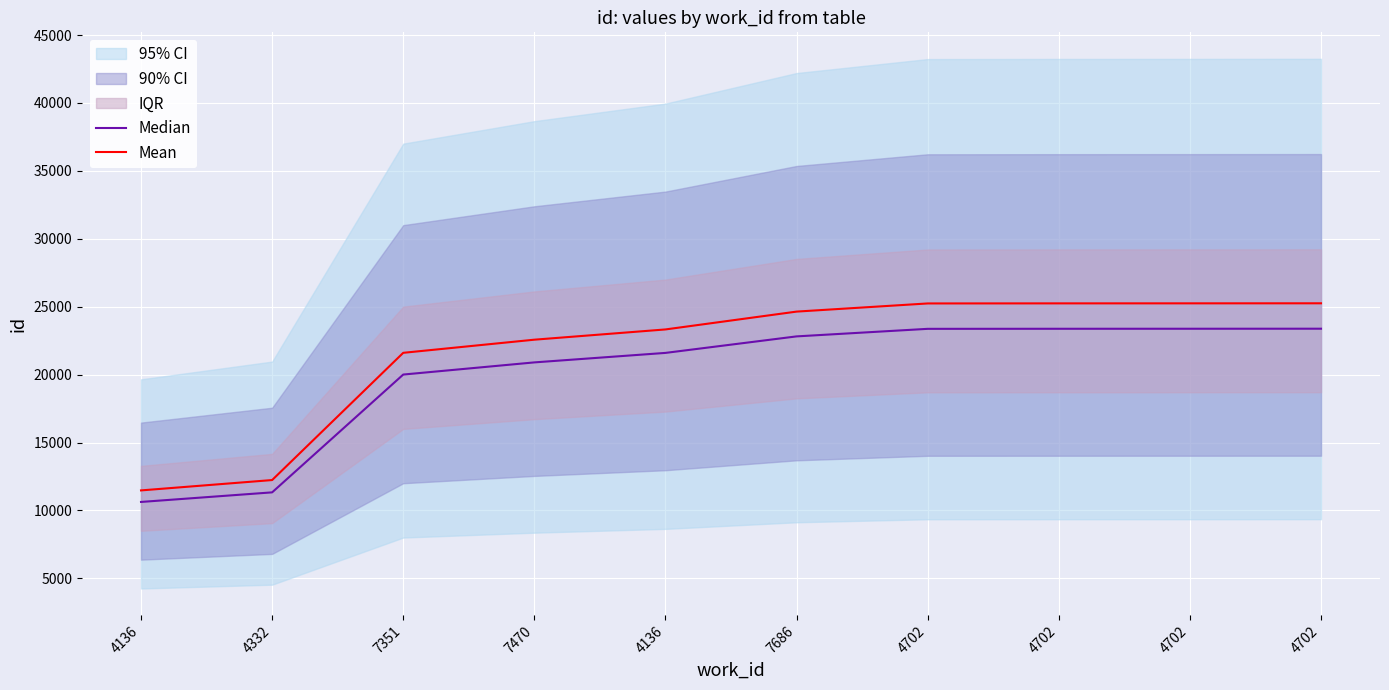

What is the sum of all Mean values?

216830.5